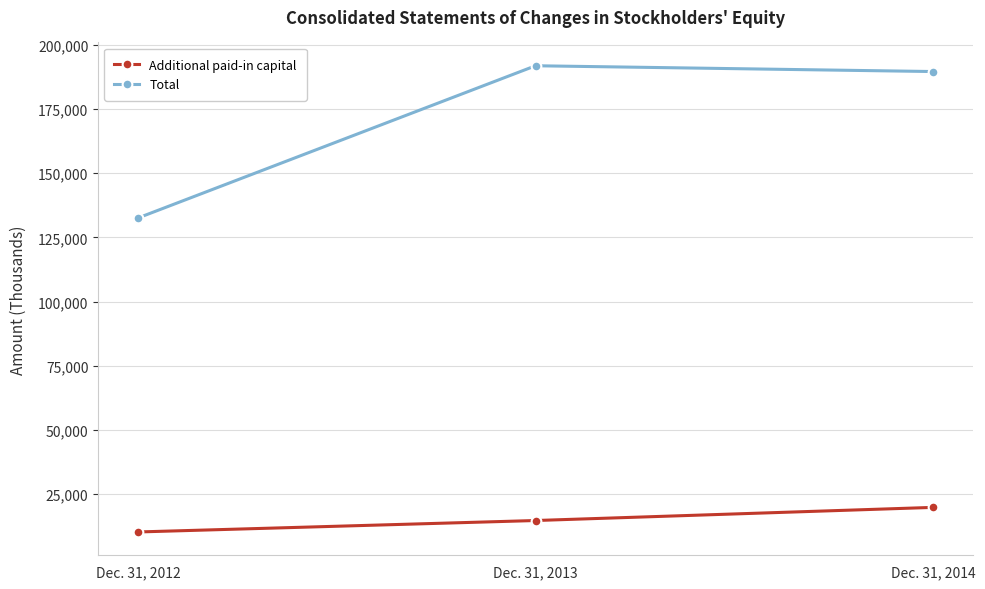

How many values in the Total series are below 189579?

1